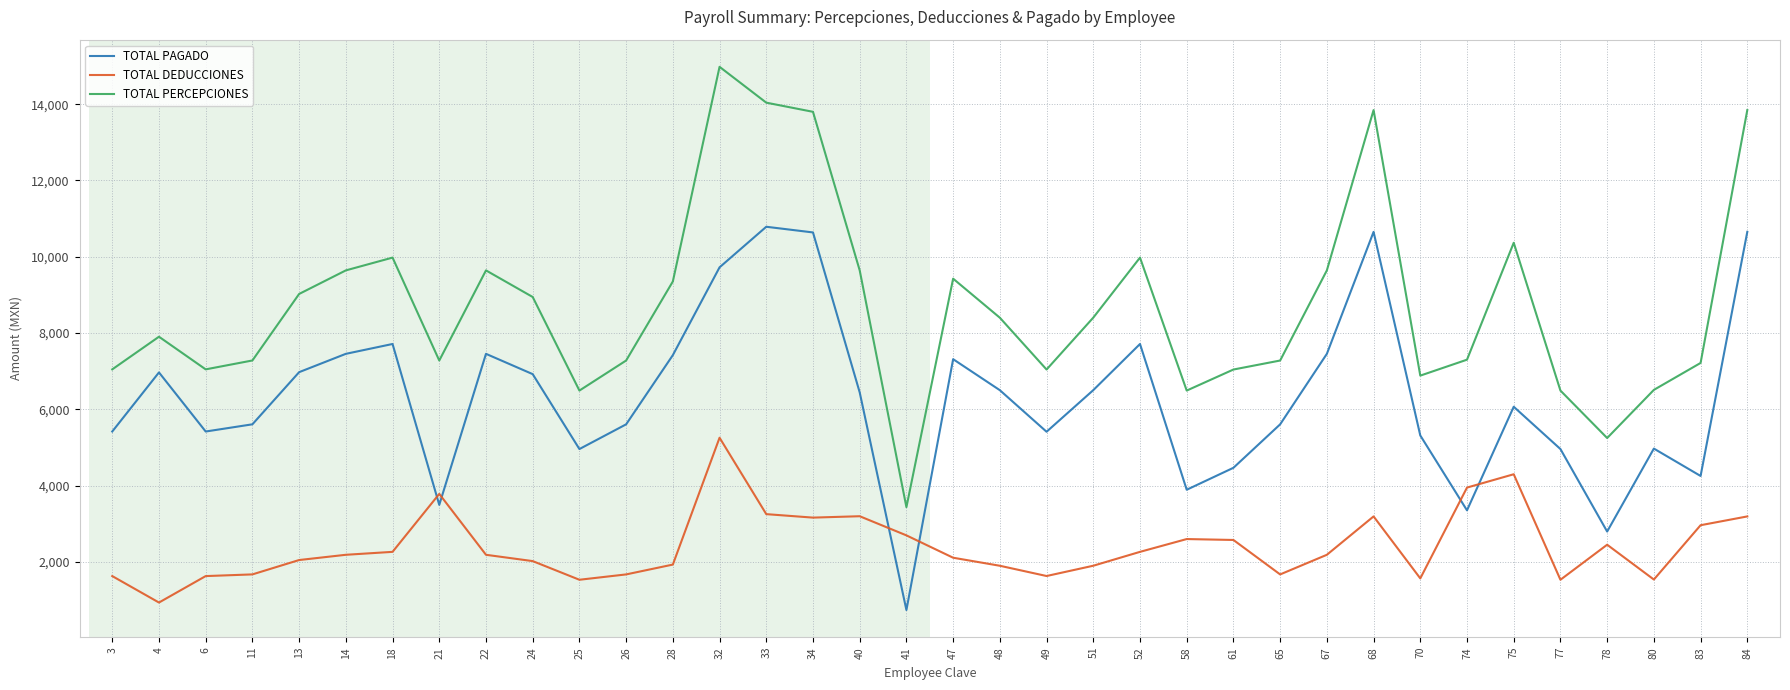

Does the chart have visible grid lines?

Yes